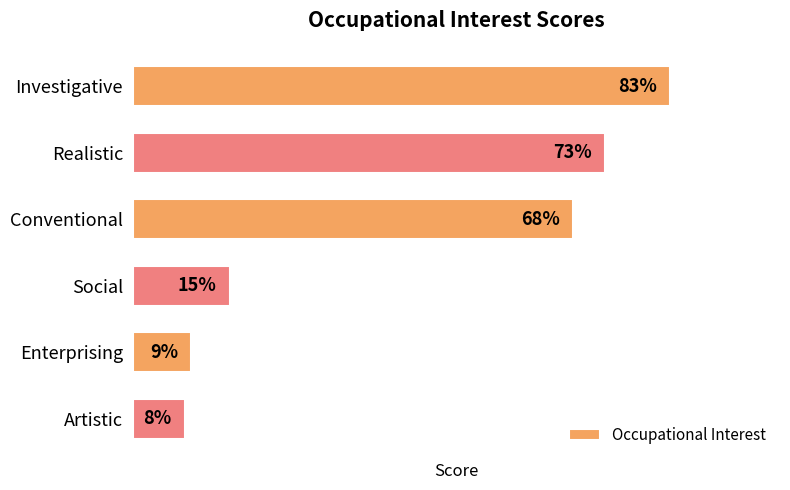

At which category does the chart reach its minimum across all series?

Artistic